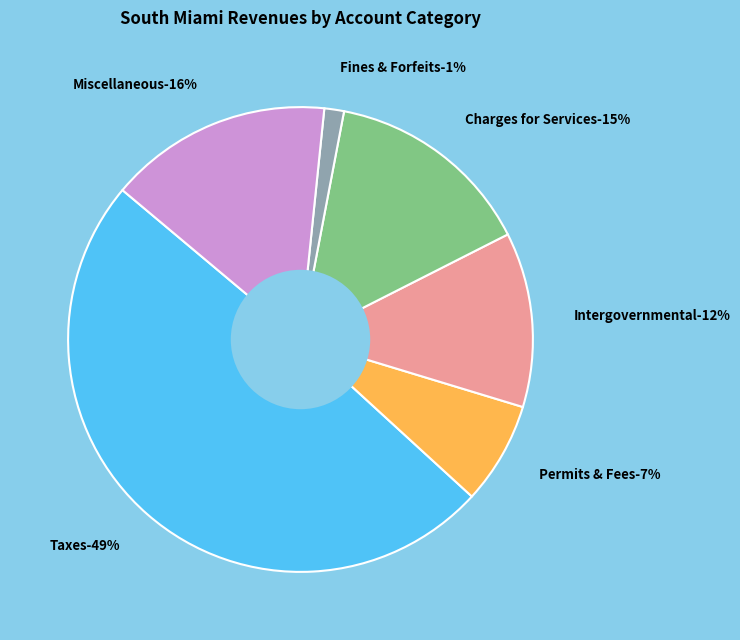

What is the change in value from Taxes to Intergovernmental Revenue?

-8848501